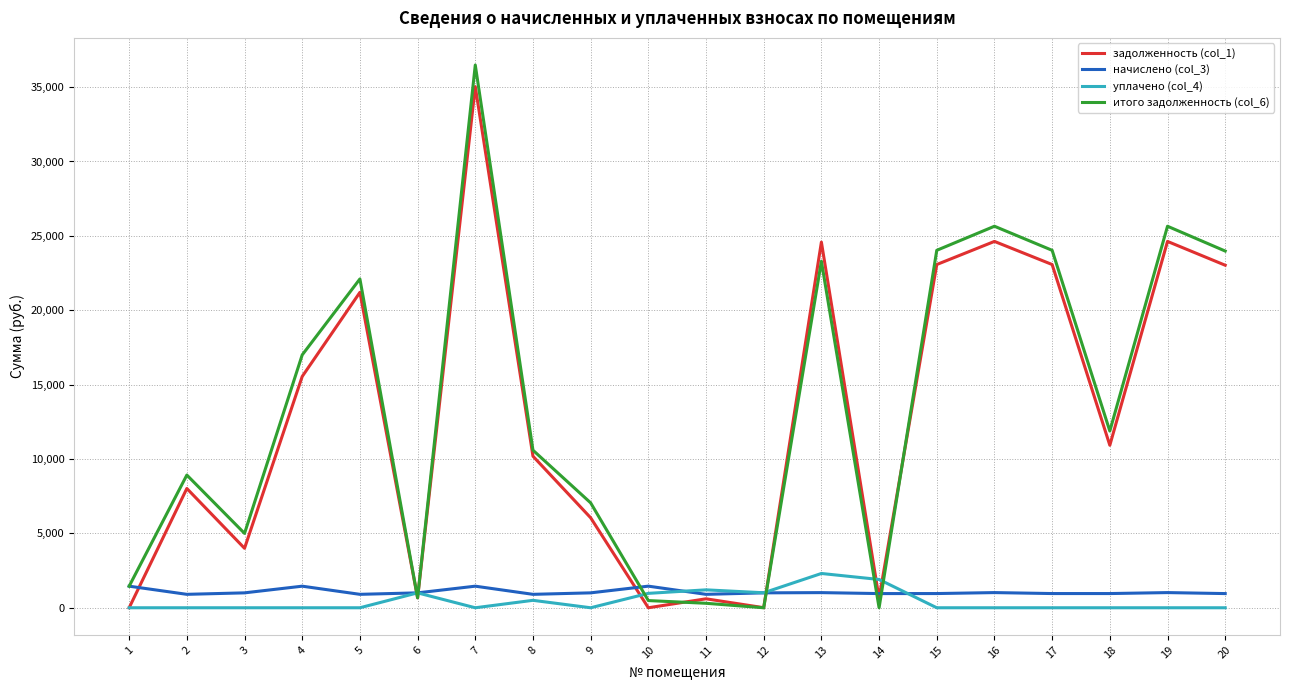

At which category is the sum across all series the highest?

7